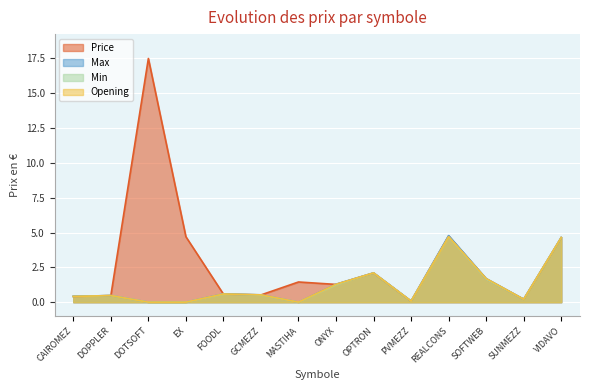

Where does the Price series first go above 1?

DOTSOFT